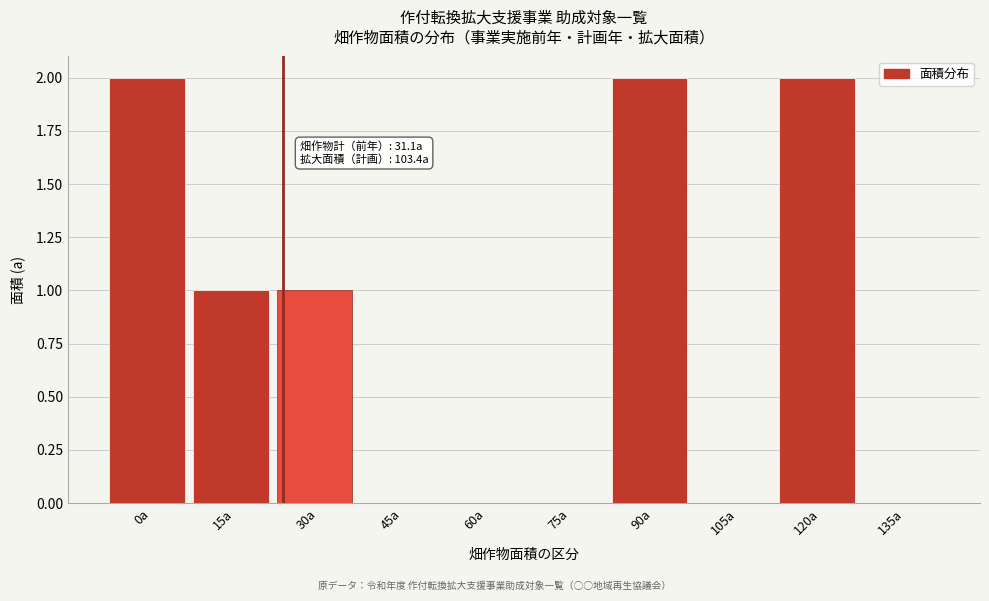

Reading left to right, extract all data points from this chart.

0a=2	15a=1	30a=1	45a=0	60a=0	75a=0	90a=2	105a=0	120a=2	135a=0